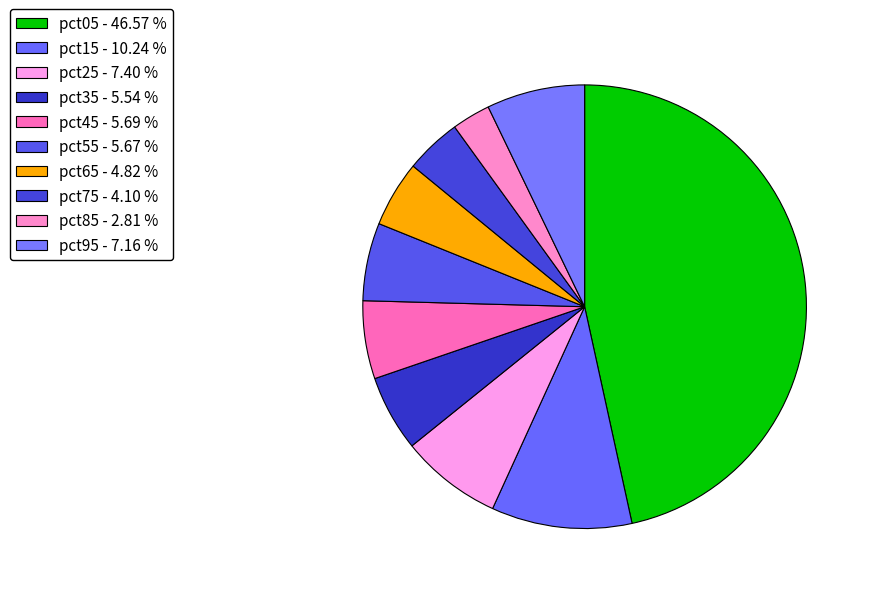

Count the number of slices in the pie.

10